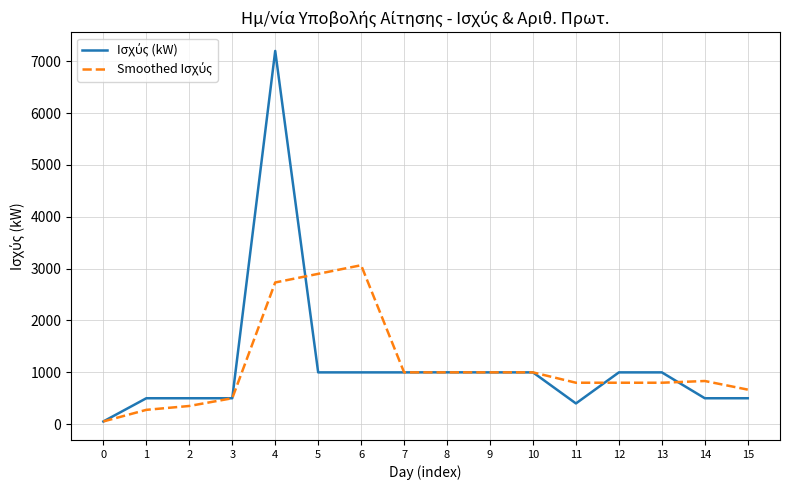

What is the difference between the highest and lowest values at 11?

399.4